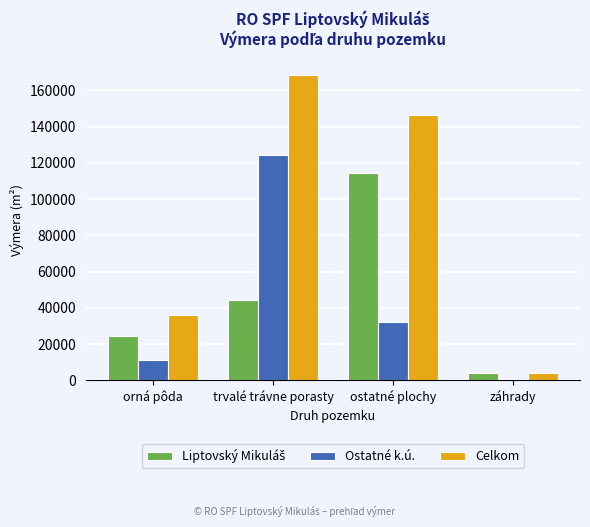

What is the sum of all Celkom values?

354718